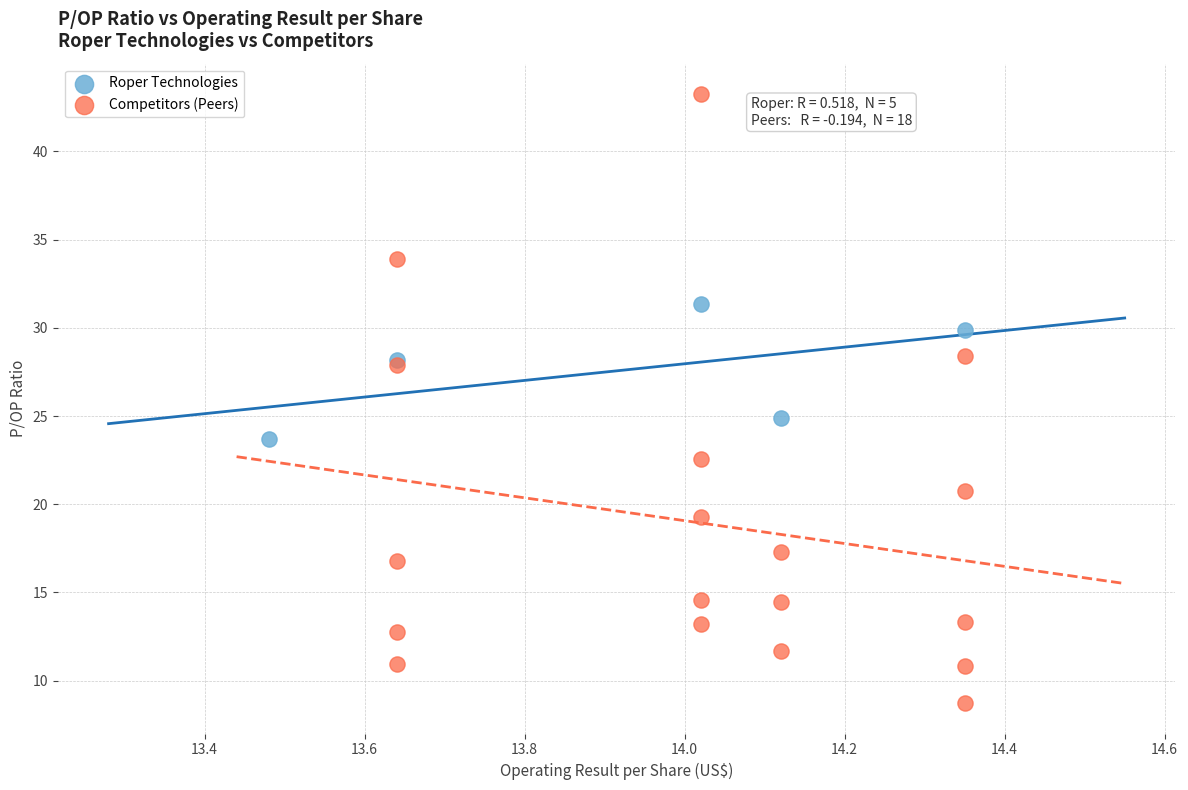

Which series has the largest Y range (max minus min)?

Competitors (Peers)